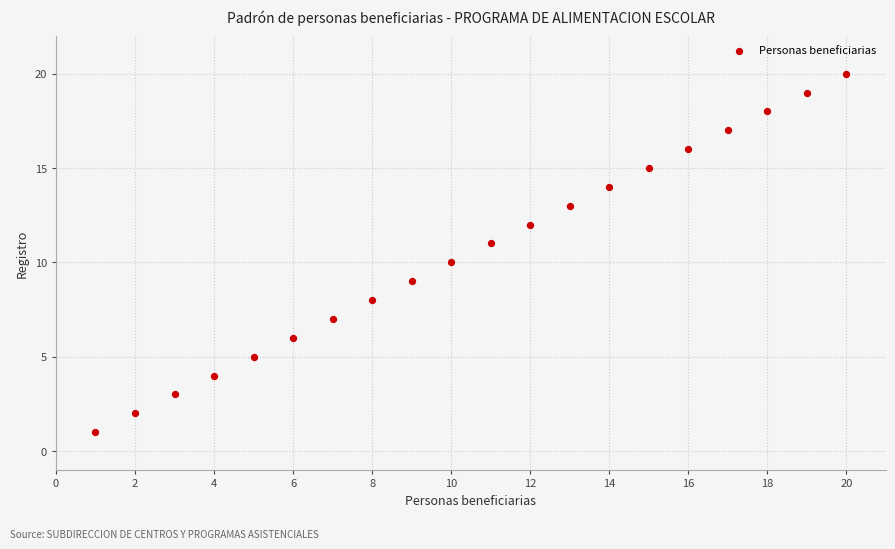

What is the range of X values (max minus min)?

19